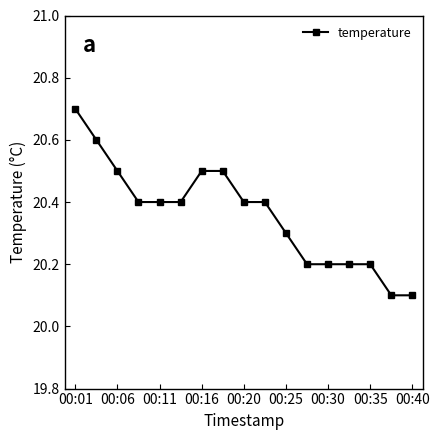

What is the value of the 7th point from the left?

20.5